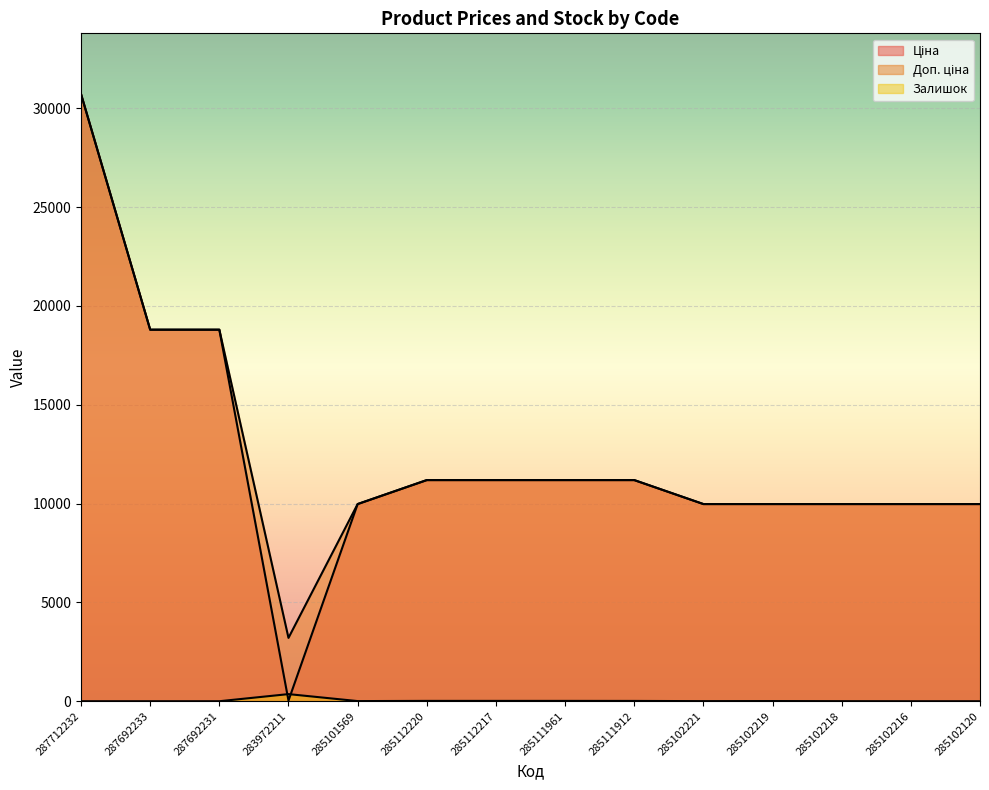

Where is the first local minimum for Залишок?

285101569